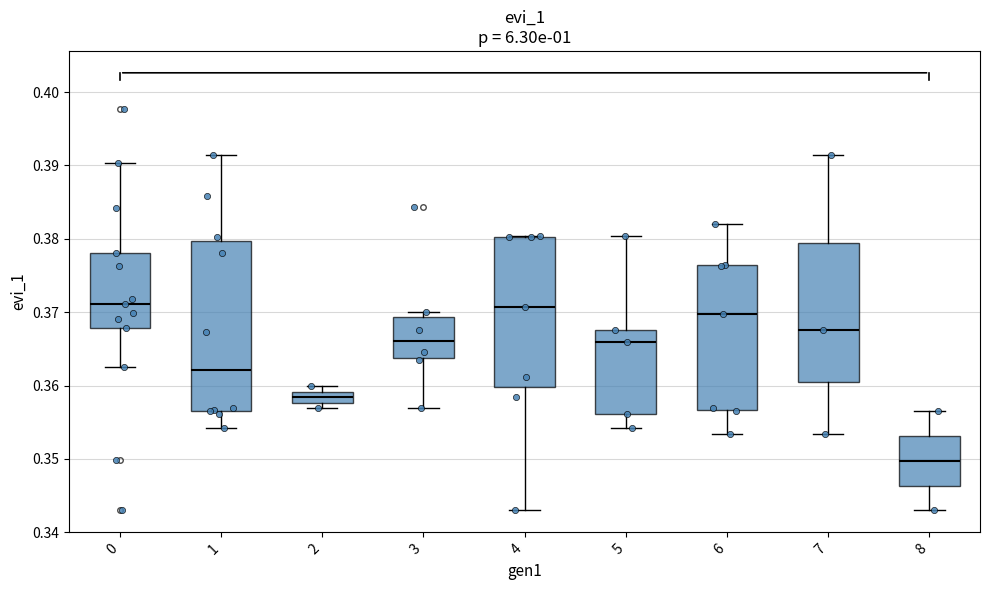

Comparing the boxes themselves (not the whiskers), which one is the tallest?

1